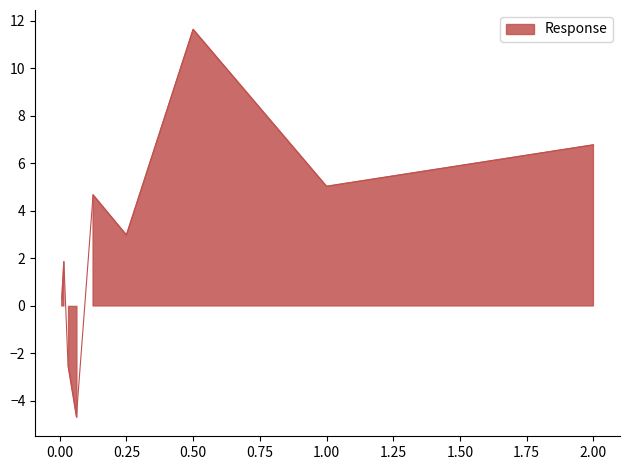

Is it true that the value at 0.125 is 4.7?

True